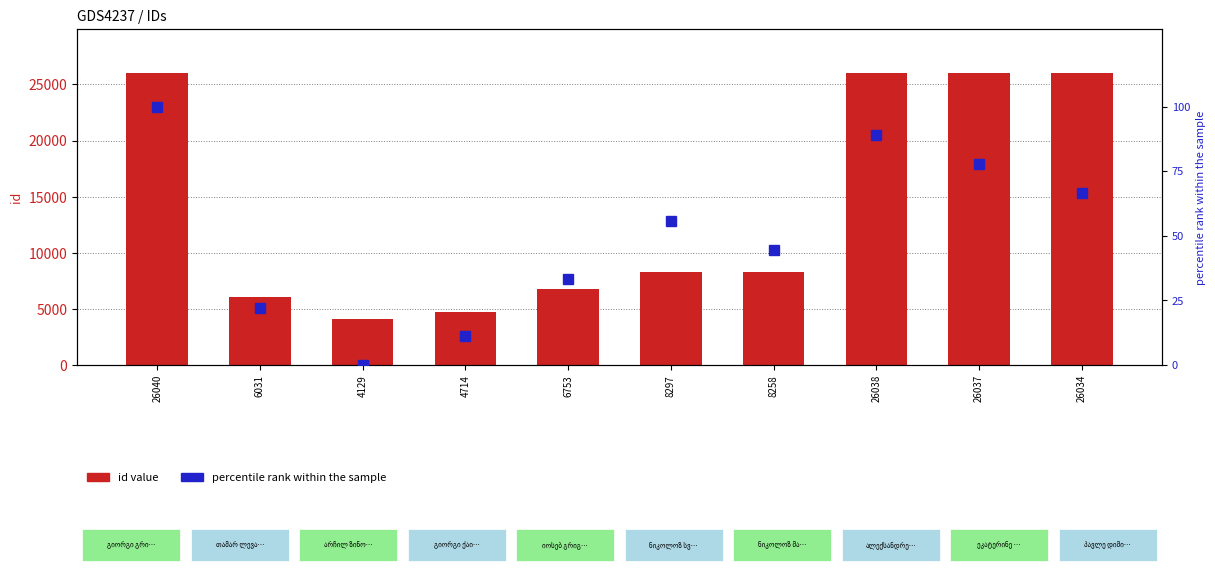

The id value series shows 45381.3 at 26040. True or false?

False